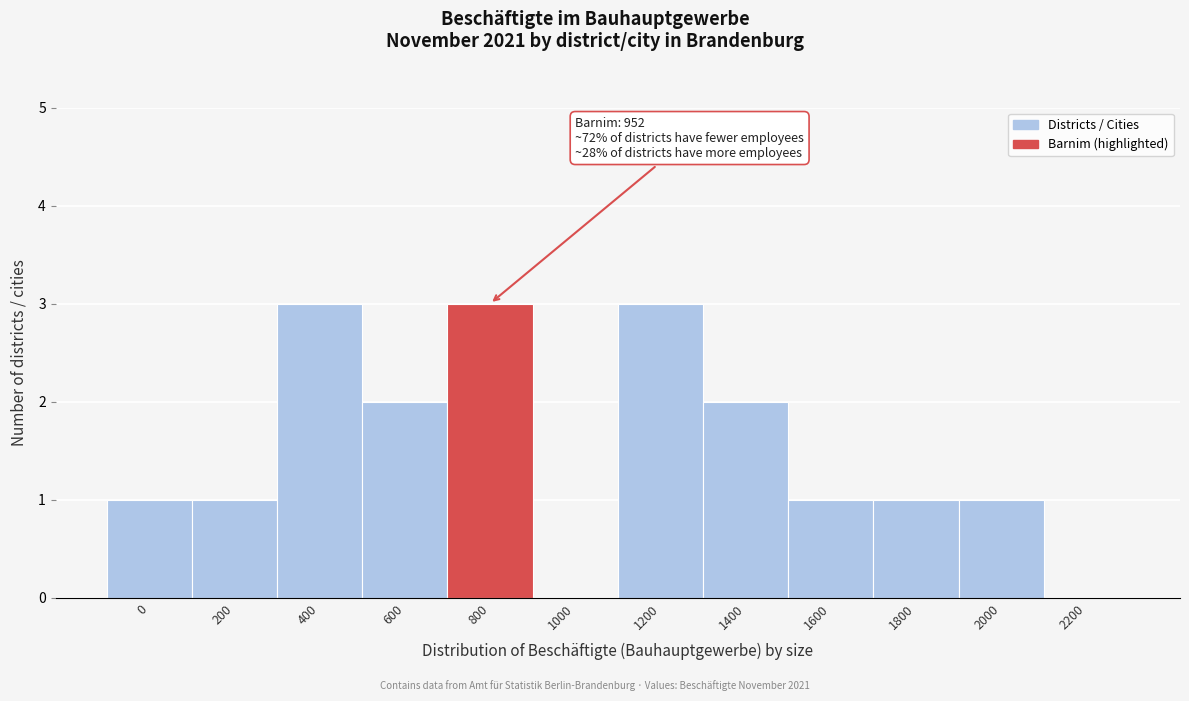

Reading left to right, what are all the values shown in this chart?

0=1	200=1	400=3	600=2	800=3	1000=0	1200=3	1400=2	1600=1	1800=1	2000=1	2200=0